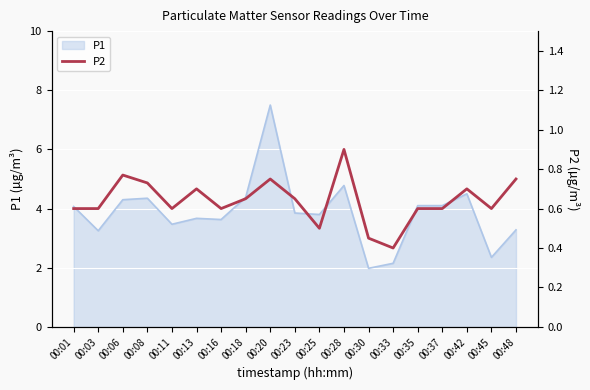

True or false: P1 has a value of 2.0 at 00:30.

True